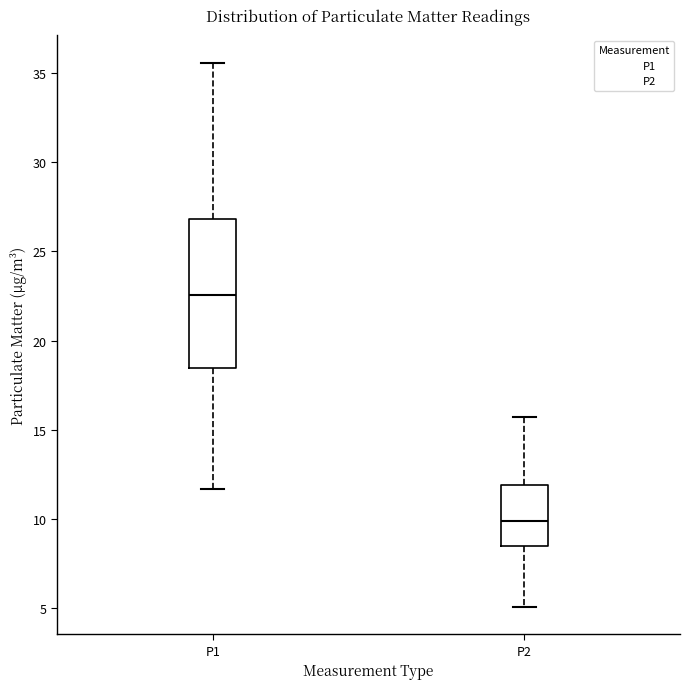

Where does the upper whisker of the box for P1 end on the y-axis? The values are not printed on the chart, so give them approximately, as read against the axis.

35.5